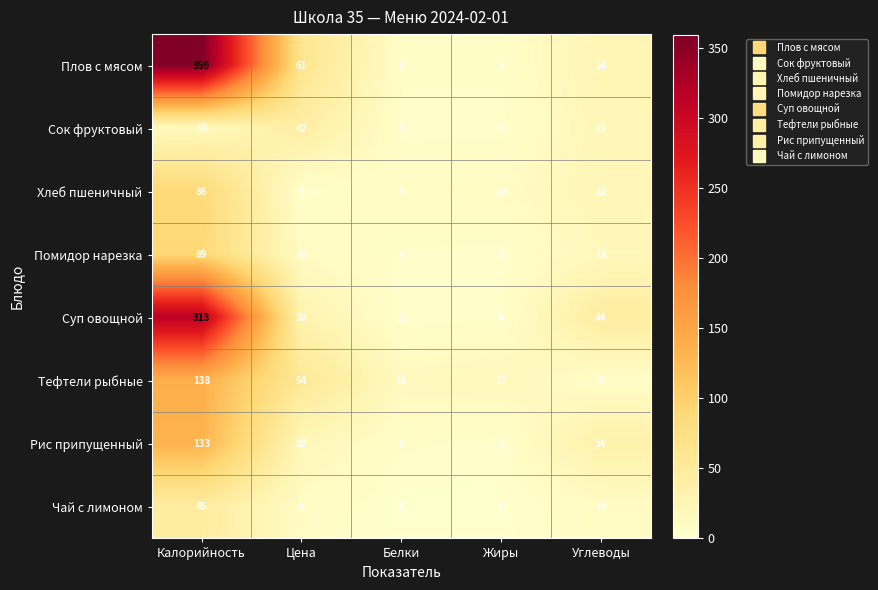

Which label corresponds to the largest value in the chart?

Калорийность